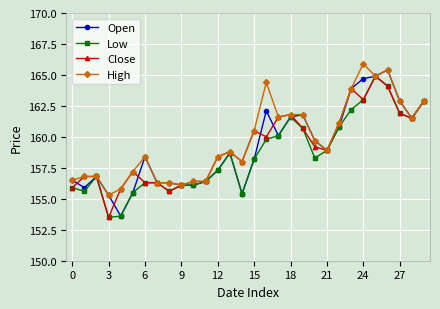

Count the number of categories in the chart.

30